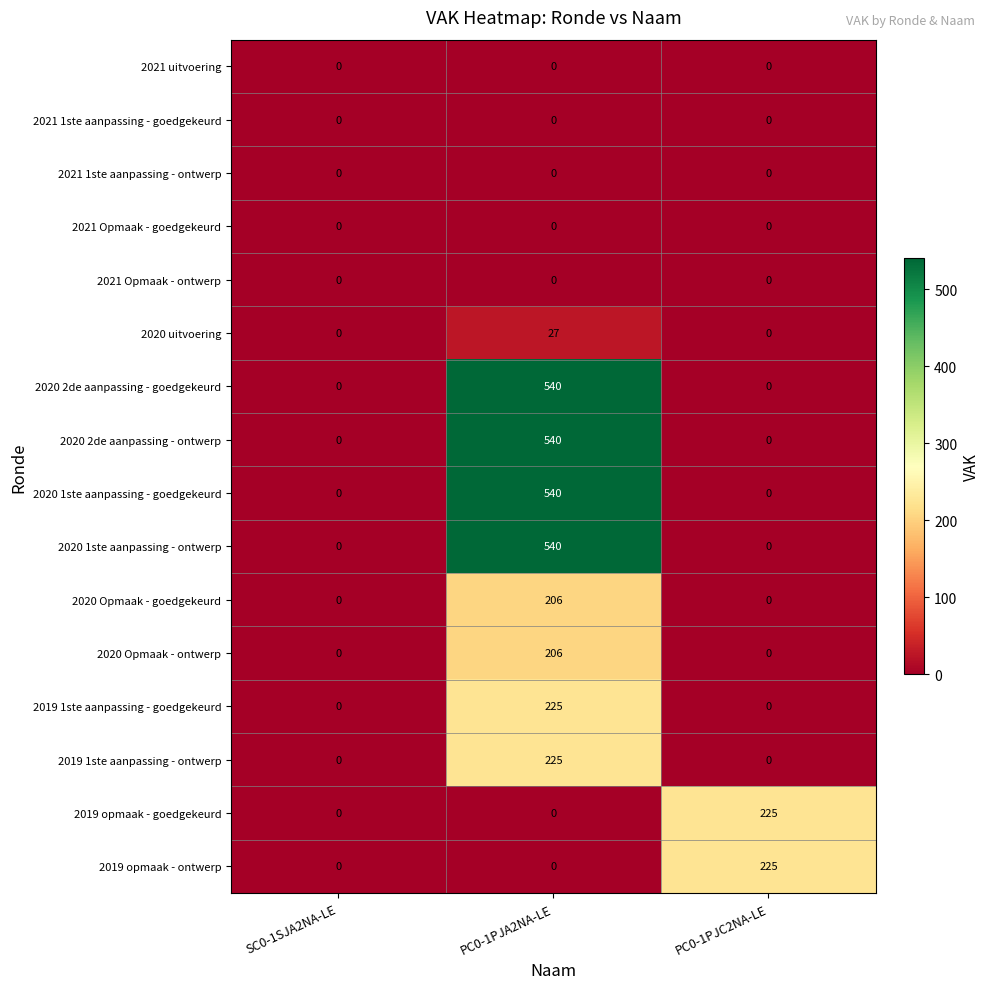

What is the difference between the maximum and minimum values in the 2019 opmaak - ontwerp series?

225